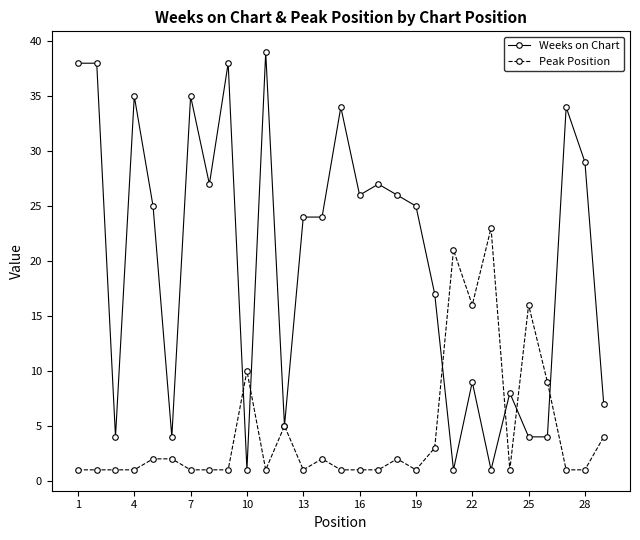

Which series has the largest total across all categories?

Weeks on Chart